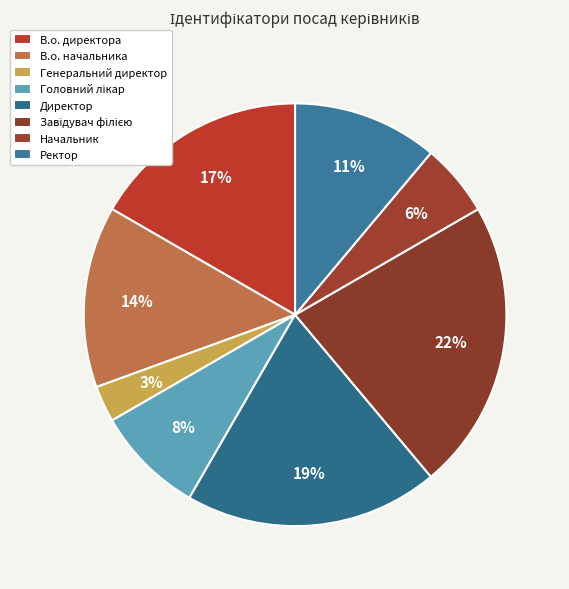

Count the number of slices in the pie.

8